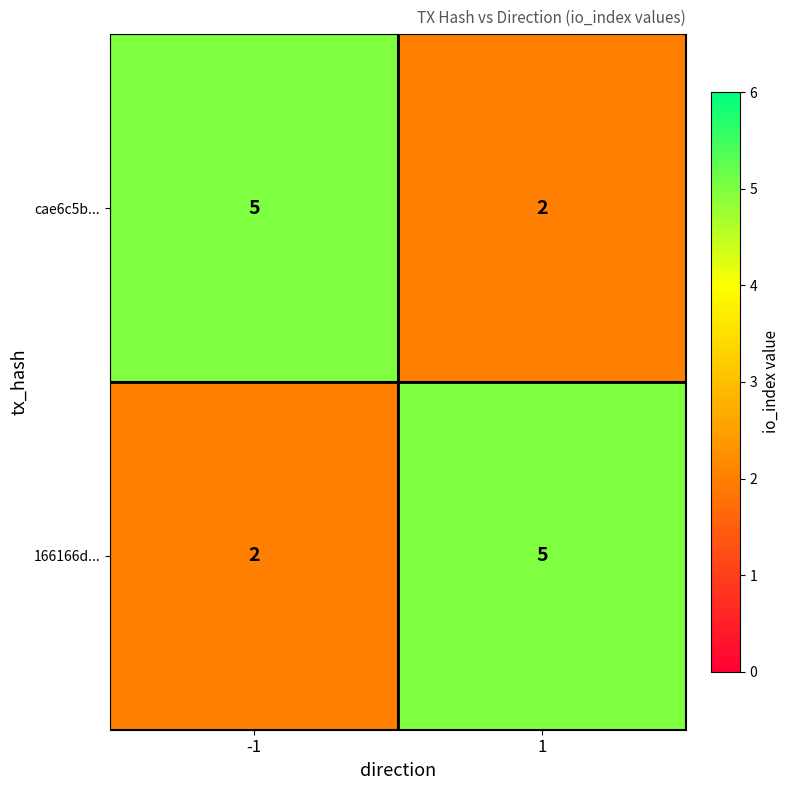

True or false: 166166d... has a value of 7 at 1.

False